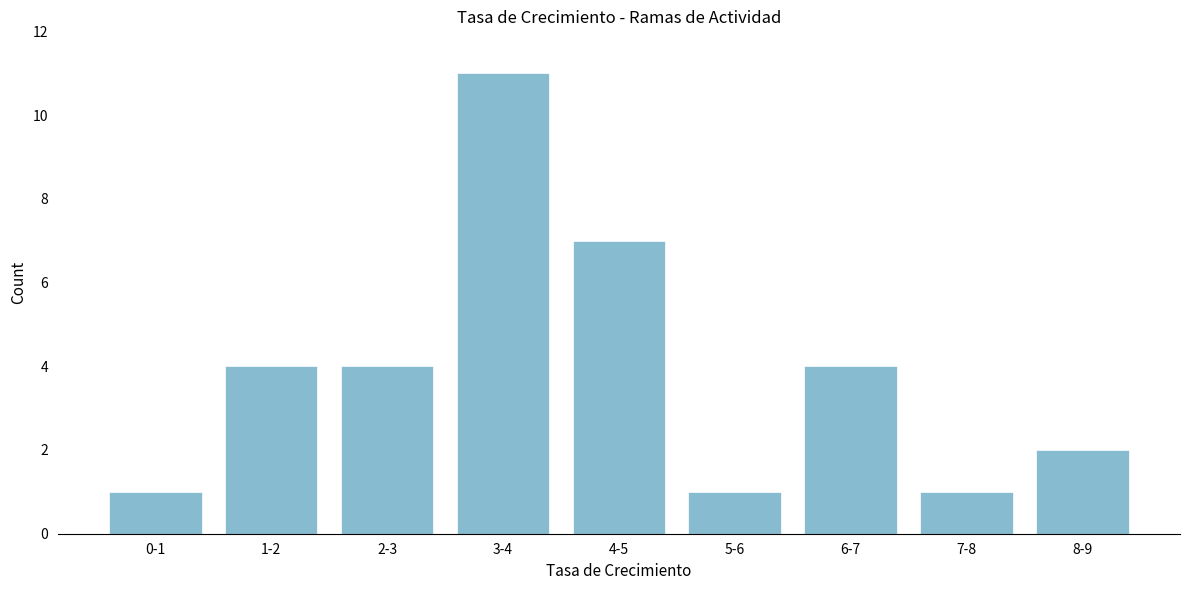

Reading left to right, transcribe all the data shown in this chart.

1	4	4	11	7	1	4	1	2